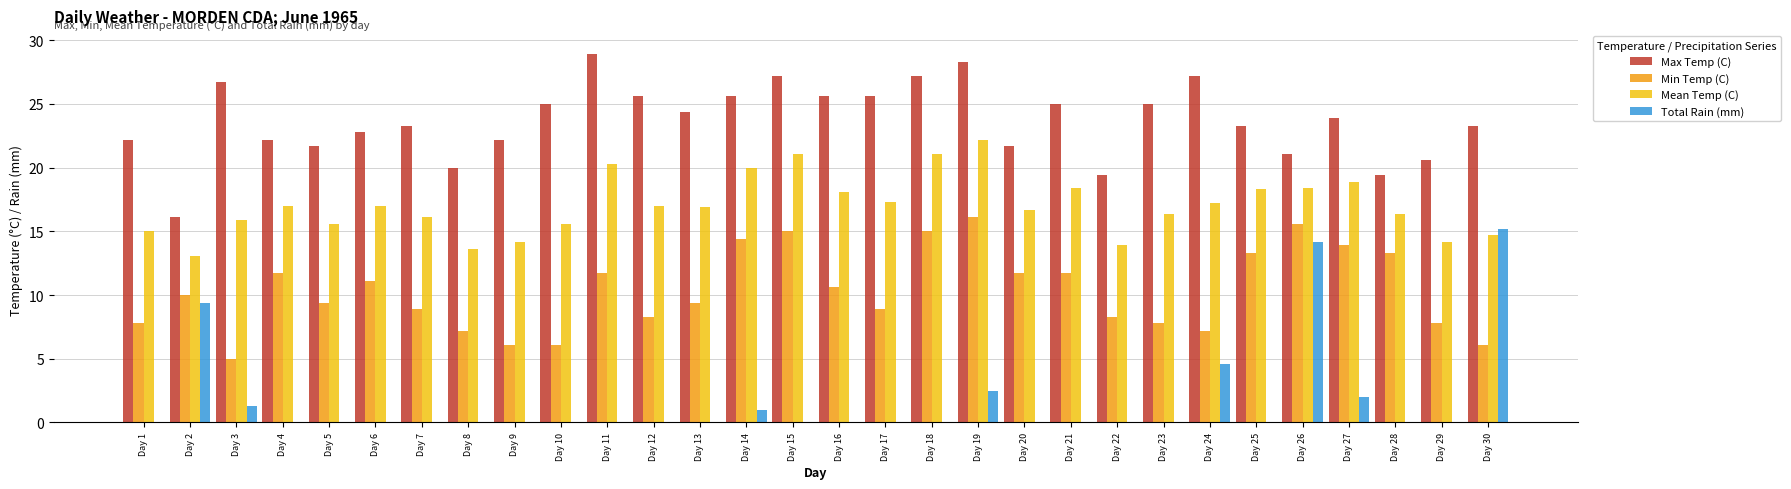

The value of Max Temp (C) at Day 13 is 15.8. True or false?

False